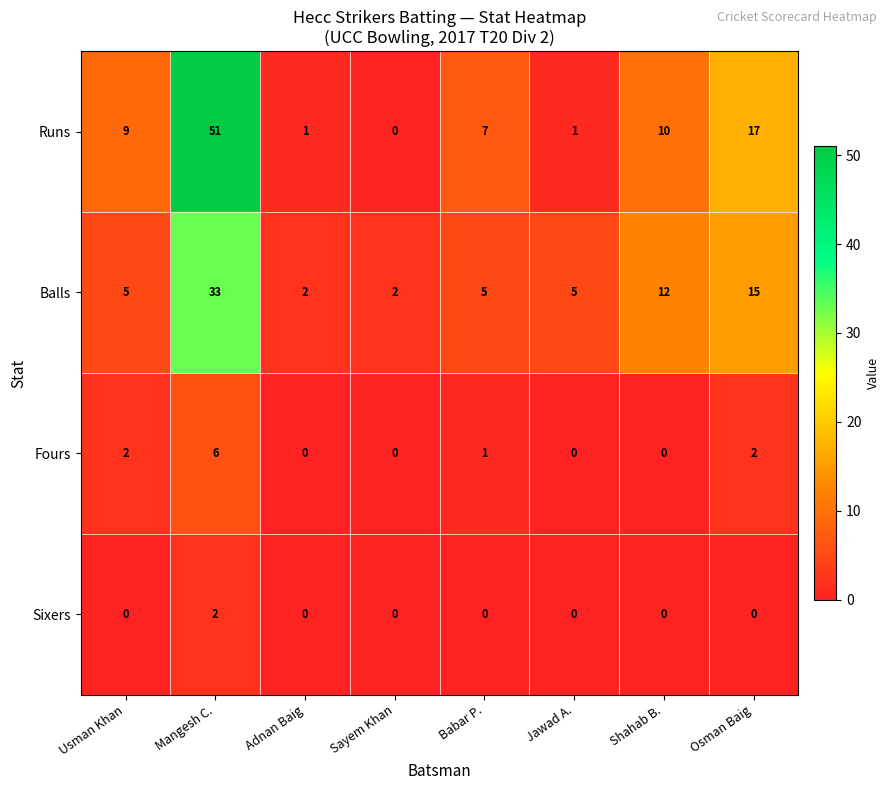

How many series are shown in this chart?

4